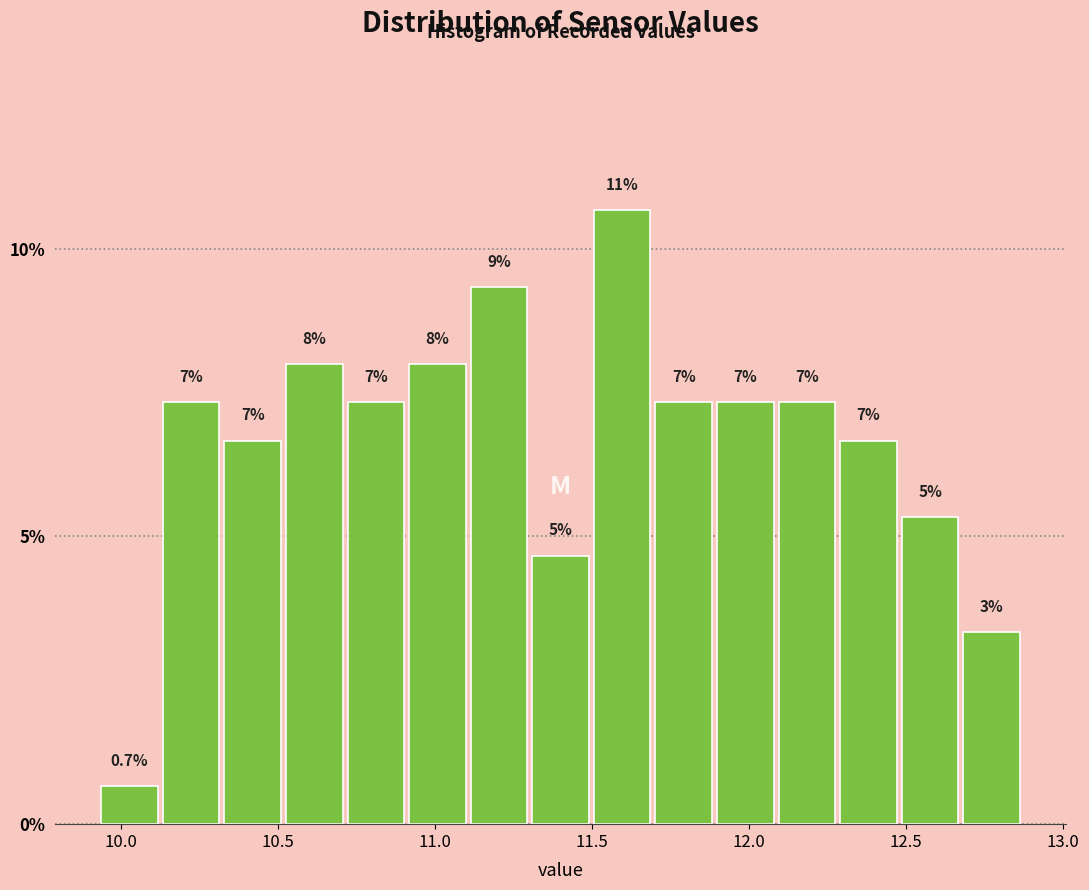

Read against the x-axis, roughly where is the centre of the tallest bar?

11.60